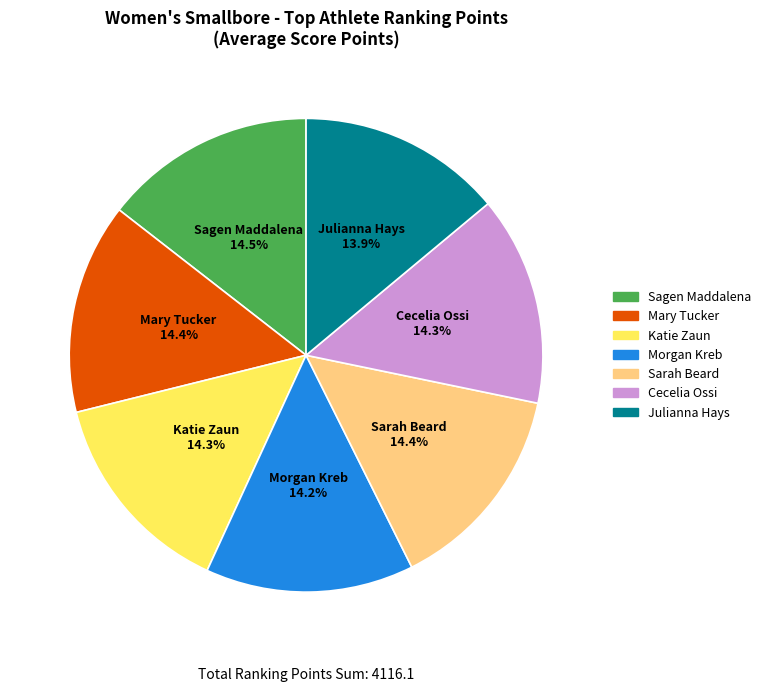

What percentage do Sagen Maddalena and Mary Tucker together represent?

28.9%